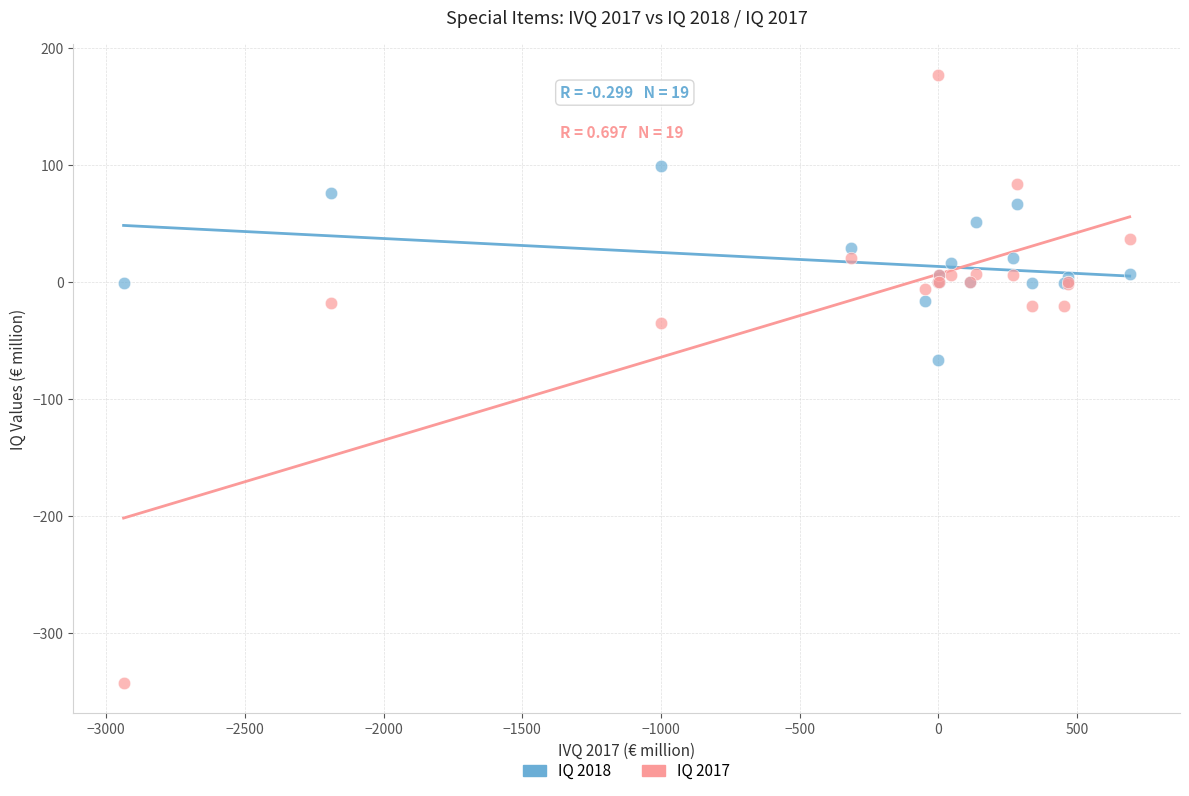

Which series reaches the minimum Y coordinate?

IQ 2017